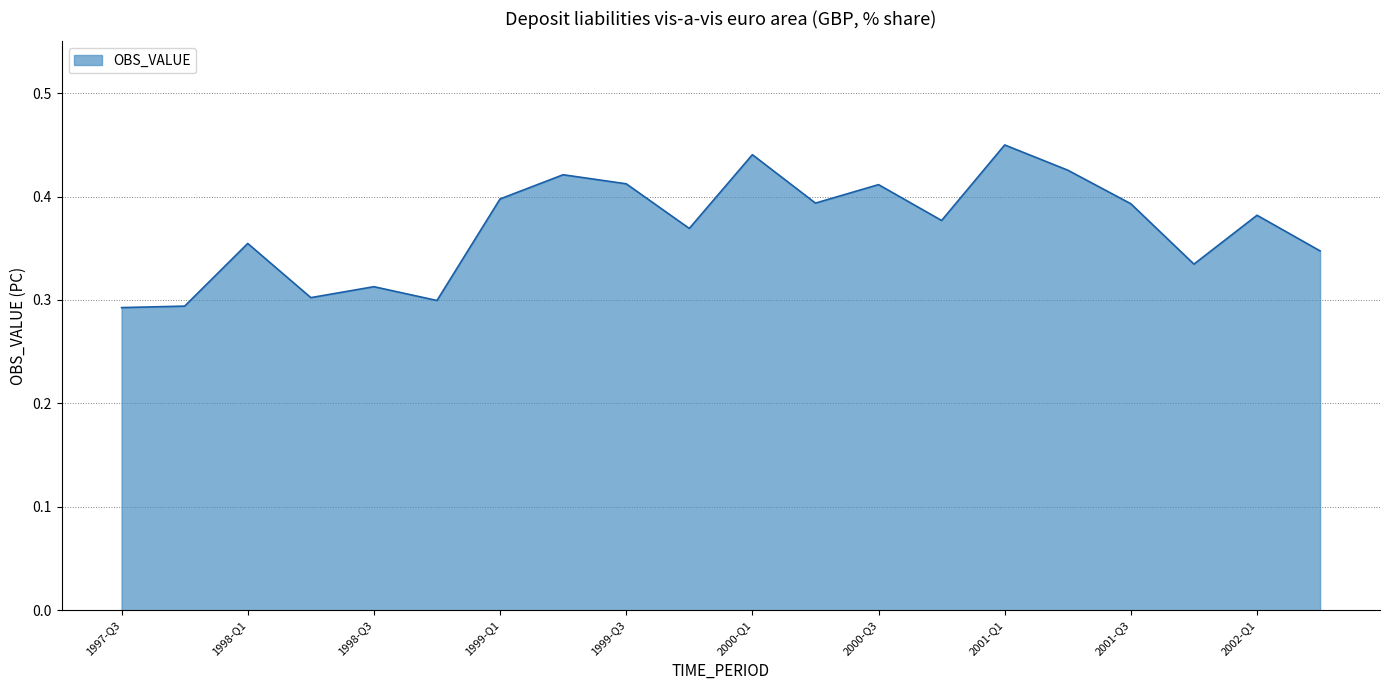

How many lines are shown in the chart?

1